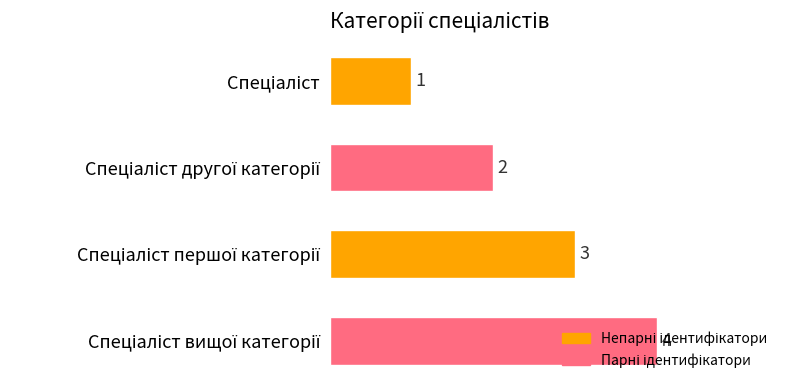

What is the greatest value displayed?

4